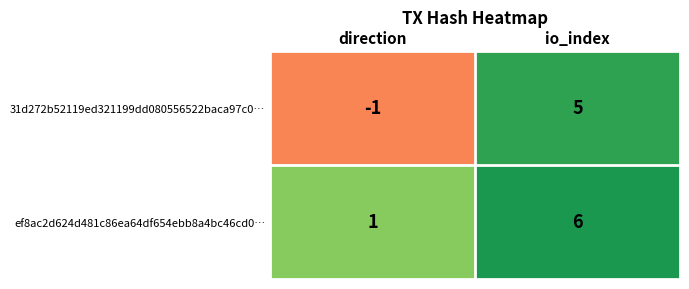

Which category has the highest value in the ef8ac2d624d481c86ea64df654ebb8a4bc46cd0… series?

io_index